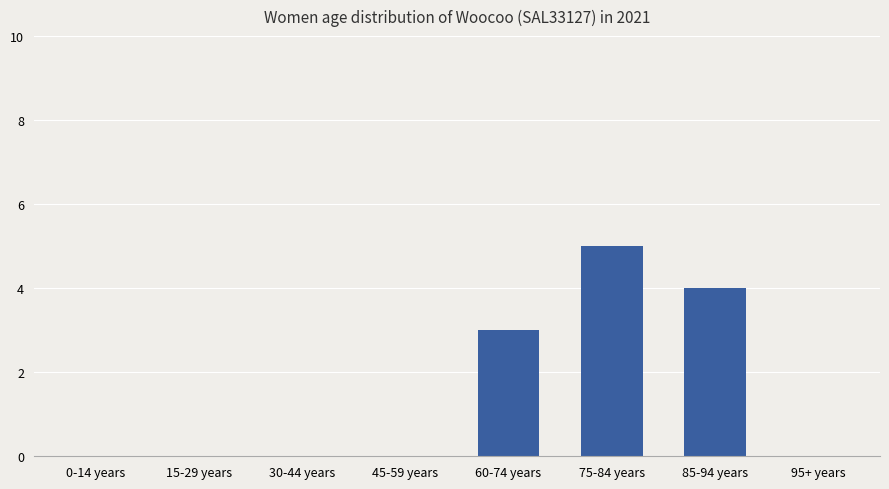

What is the maximum value shown in the chart?

5